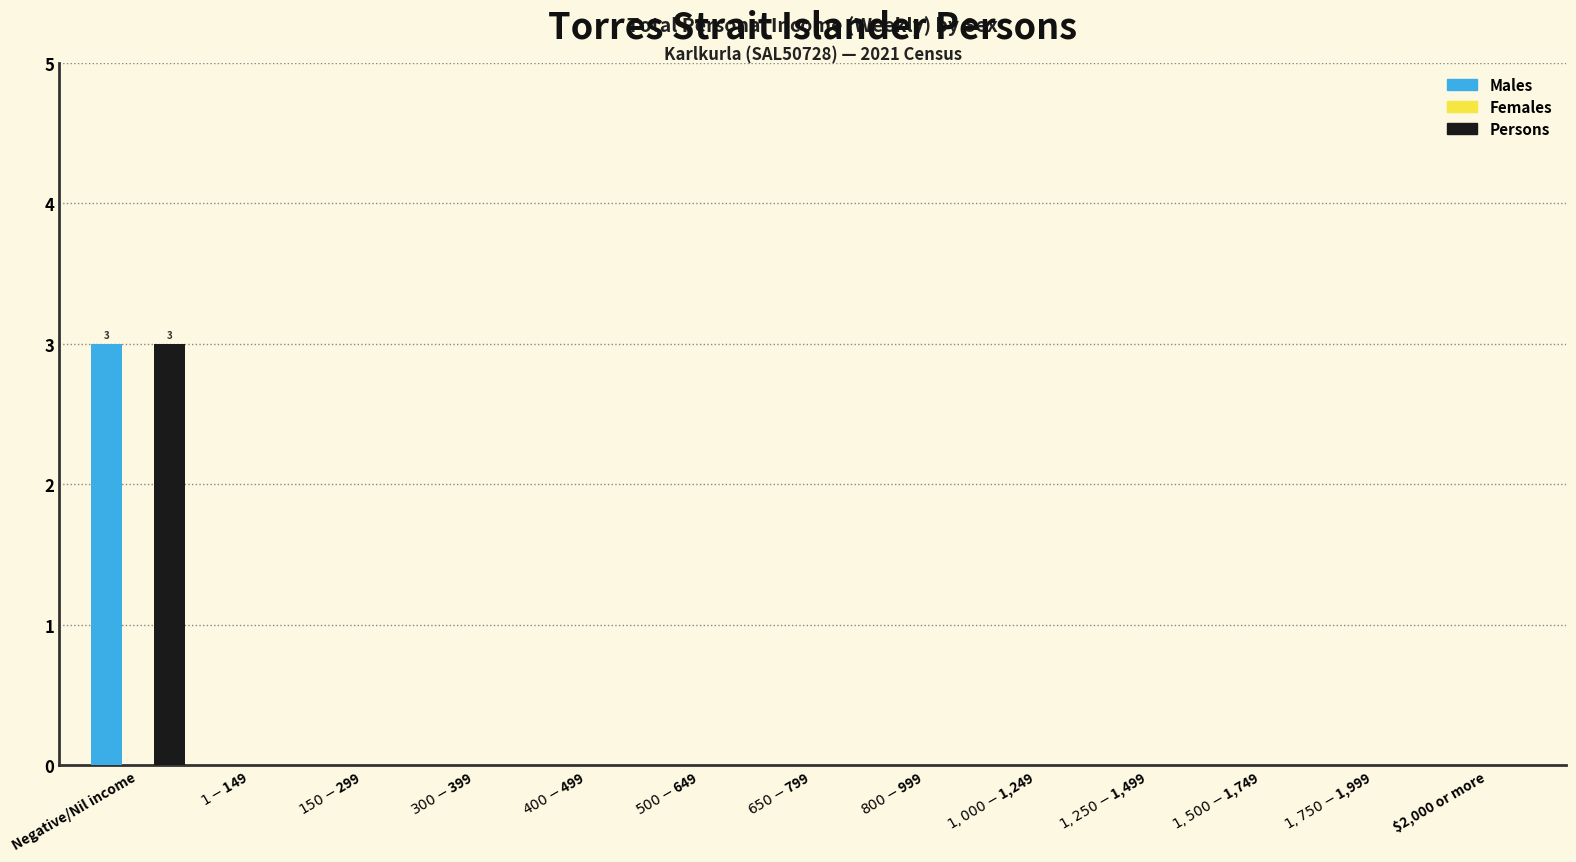

Is it true that Males equals 1 at $2,000 or more?

False